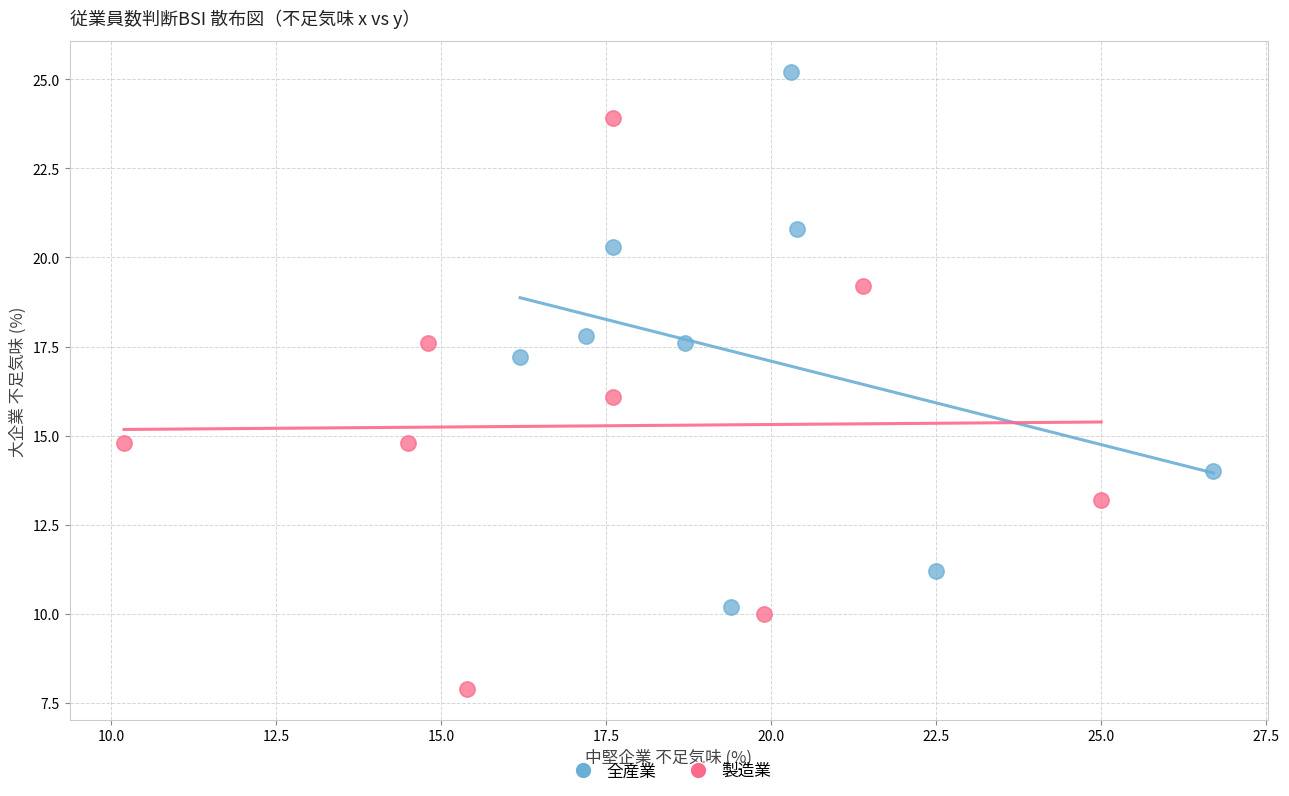

Which series reaches the maximum Y coordinate?

全産業